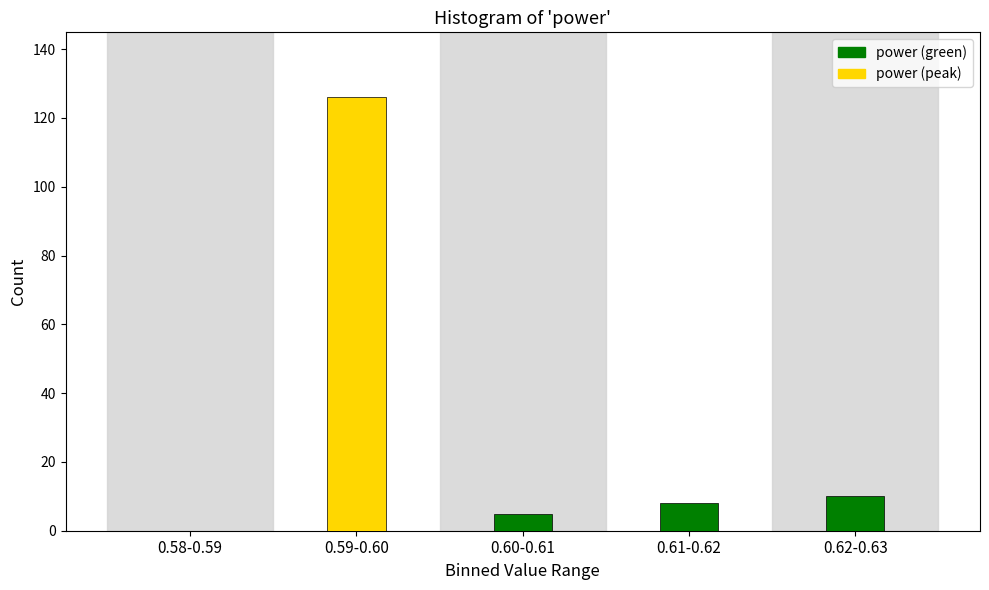

Reading left to right, what are all the values shown in this chart?

0.58-0.59=0	0.59-0.60=126	0.60-0.61=5	0.61-0.62=8	0.62-0.63=10